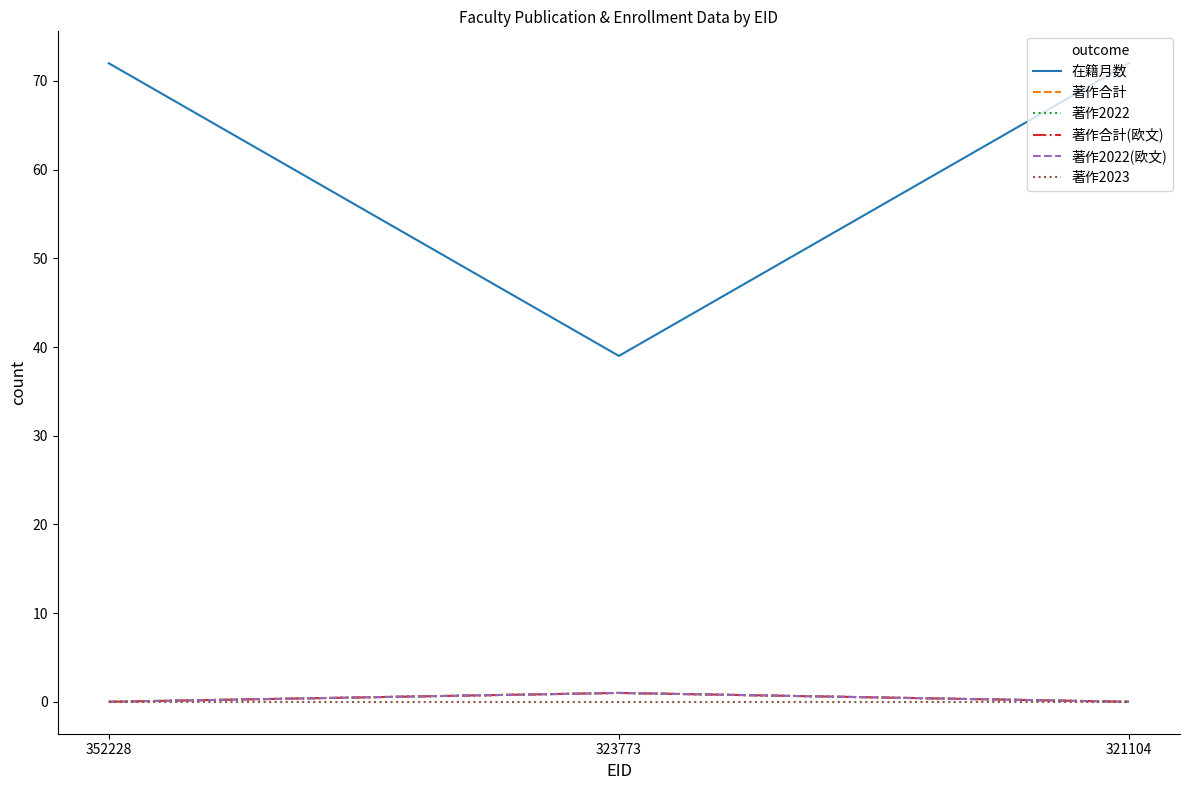

Which label corresponds to the largest value in the chart?

352228